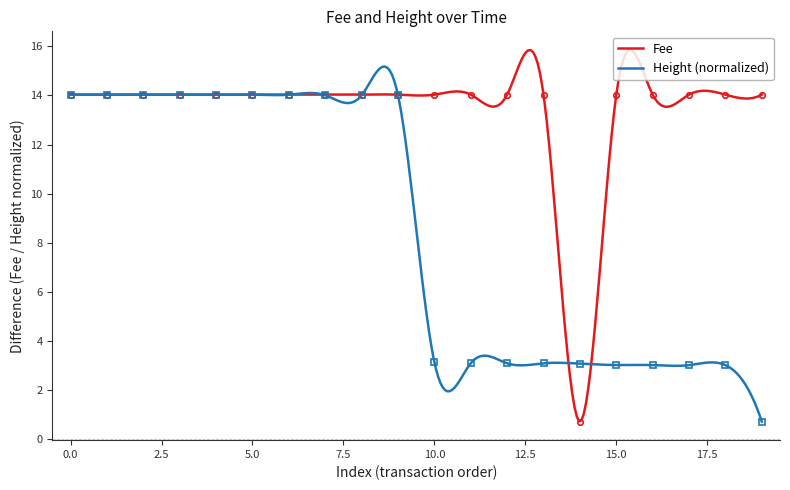

What is the value of the Fee point at the 6th from the left?

14.0